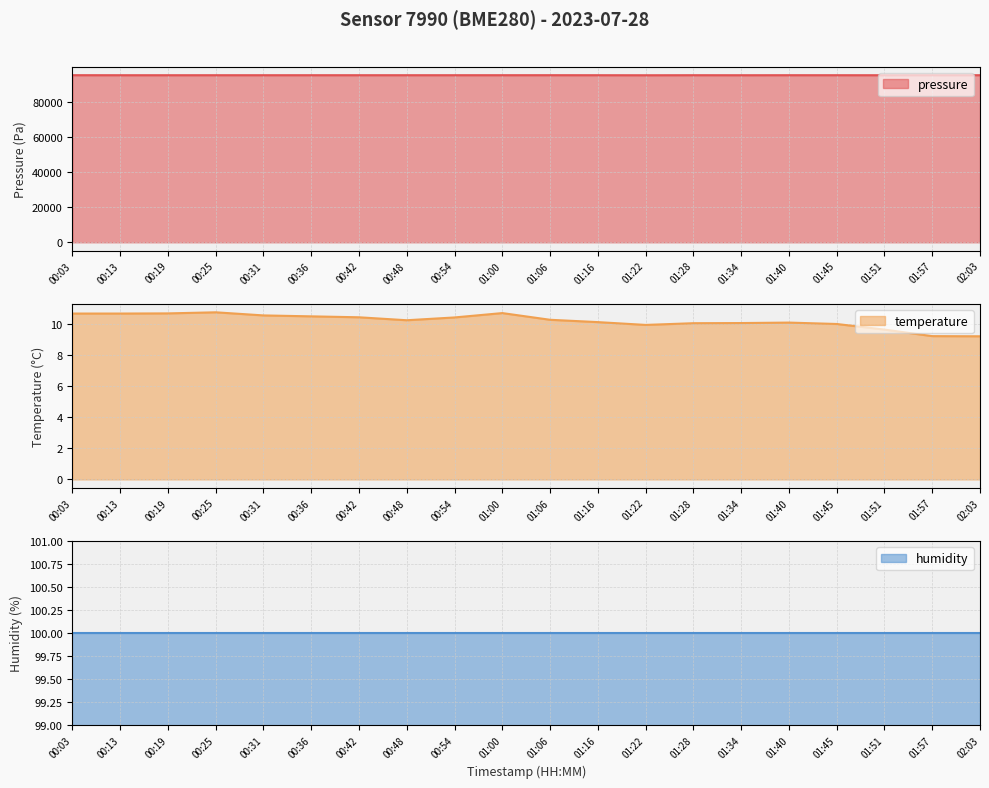

Which series has the largest range (max minus min)?

pressure